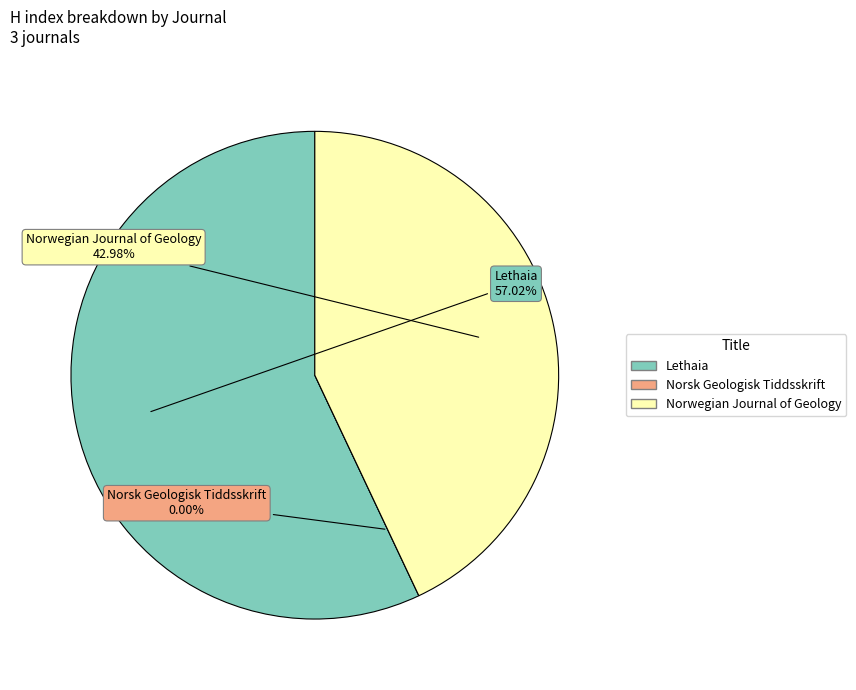

To the nearest percent, what is the difference between the Lethaia and Norwegian Journal of Geology slice percentages?

14%